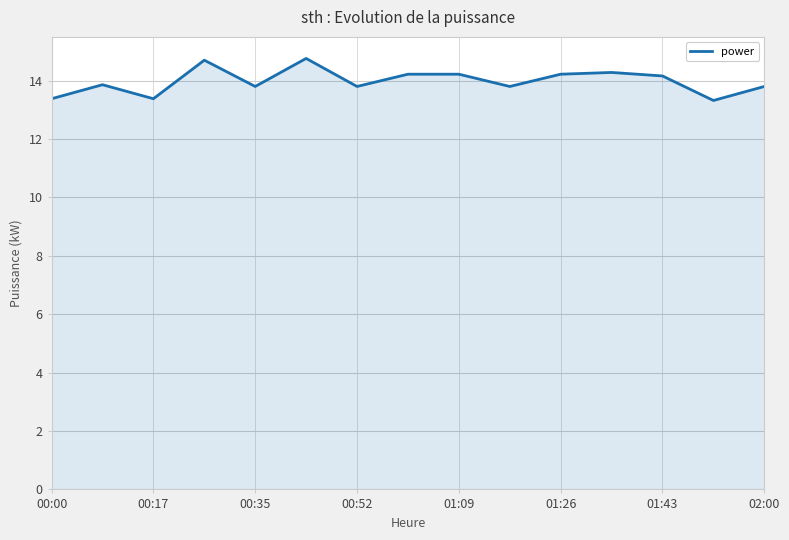

Count the number of categories in the chart.

15